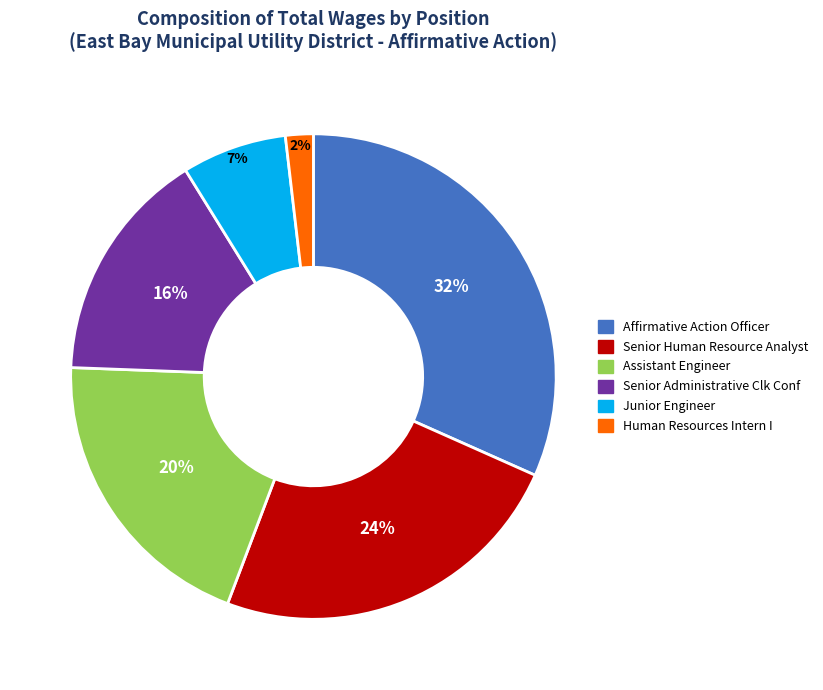

Count the number of slices in the pie.

6